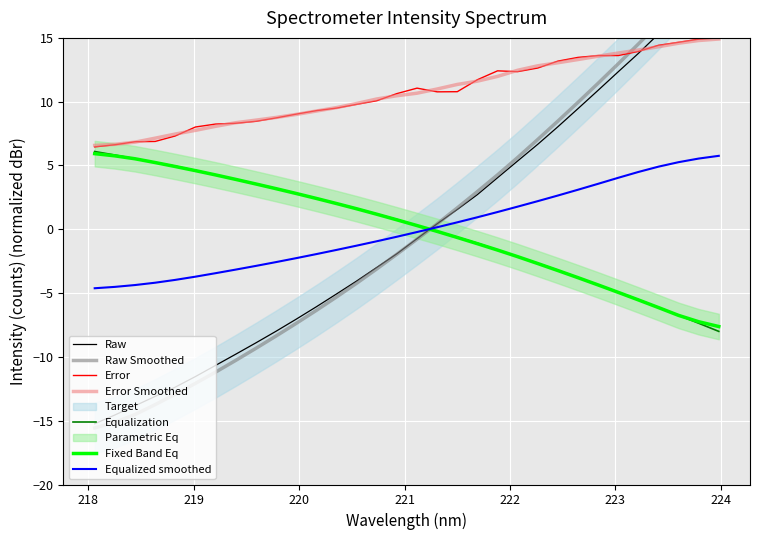

What is the value of the 6th point from the left?

-11.5